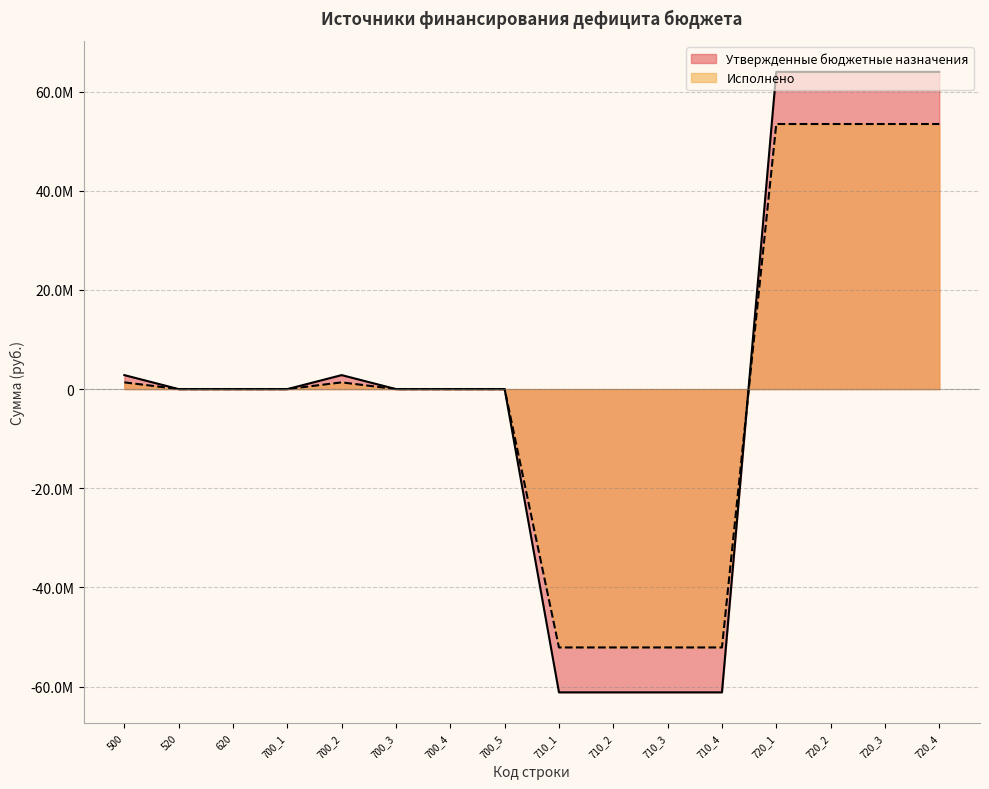

Count the number of data series in this chart.

2